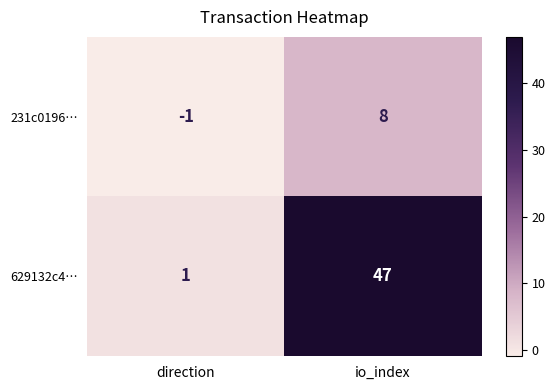

Which series changed the most between direction and io_index?

629132c4…